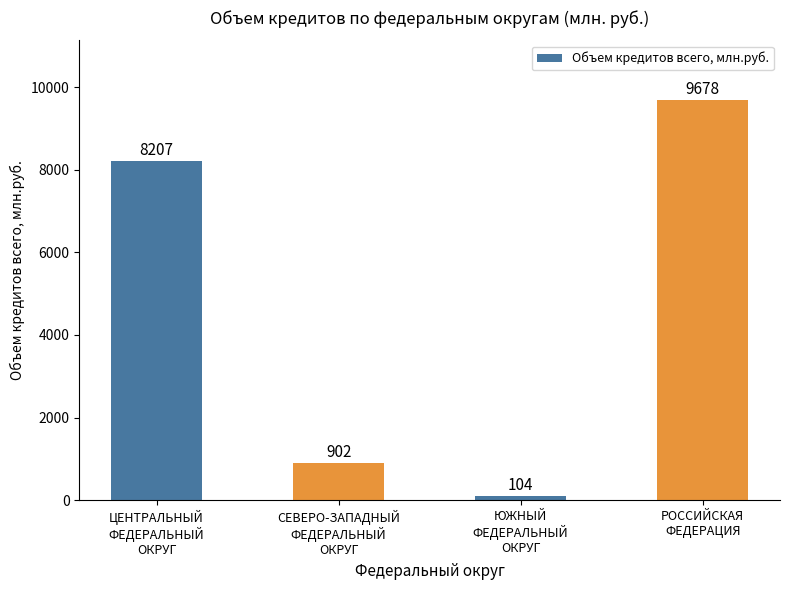

How many categories are shown in the chart?

4